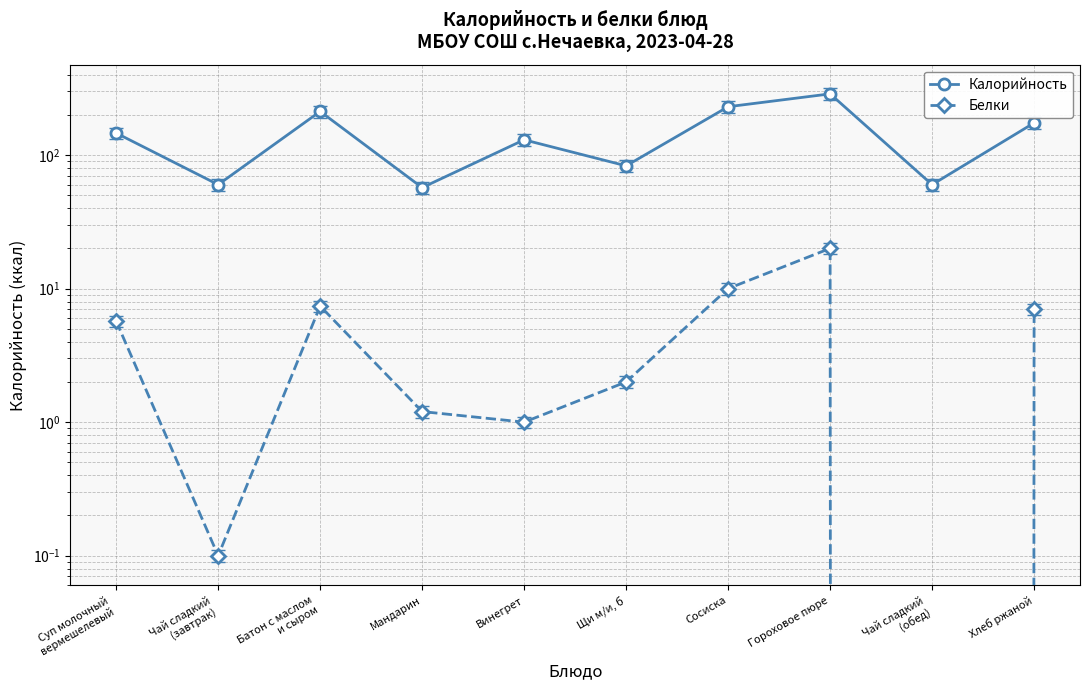

Is the value of Белки at Батон с маслом
и сыром greater than the value of Калорийность at Щи м/и, б?

No